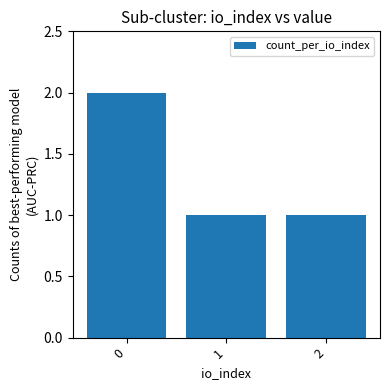

Reading left to right, extract all data points from this chart.

0=2	1=1	2=1